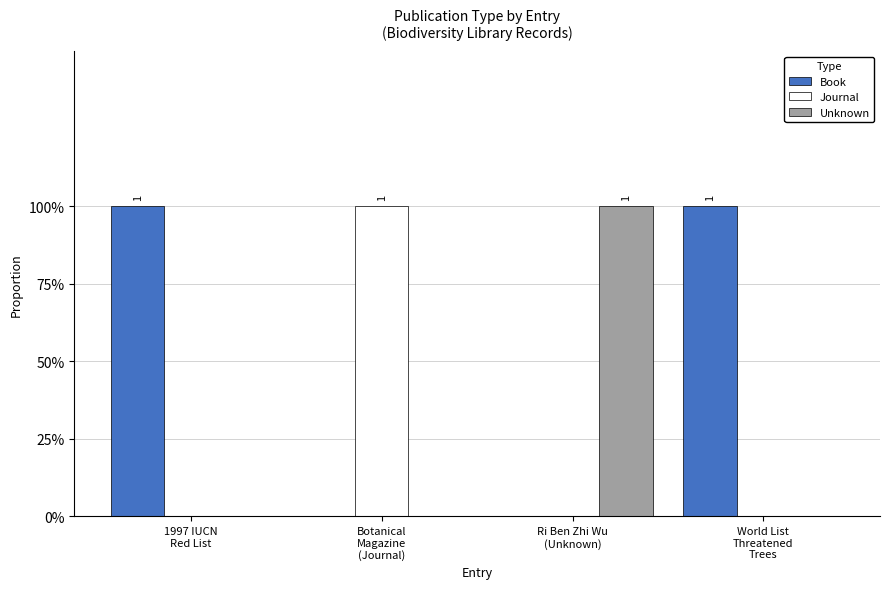

Is the value of Book at World List
Threatened
Trees greater than the value of Unknown at Ri Ben Zhi Wu
(Unknown)?

No